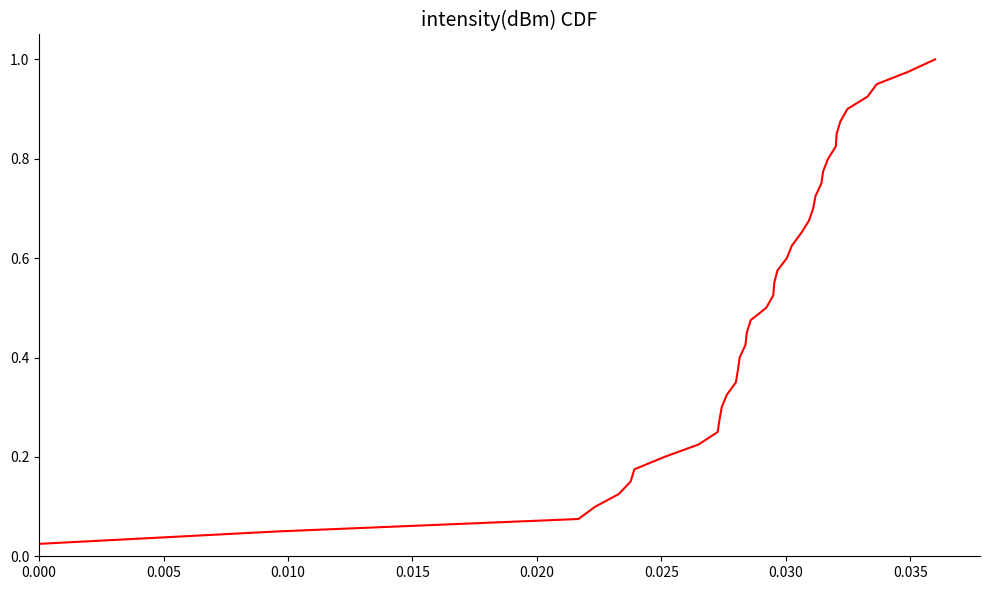

How many lines are shown in the chart?

1